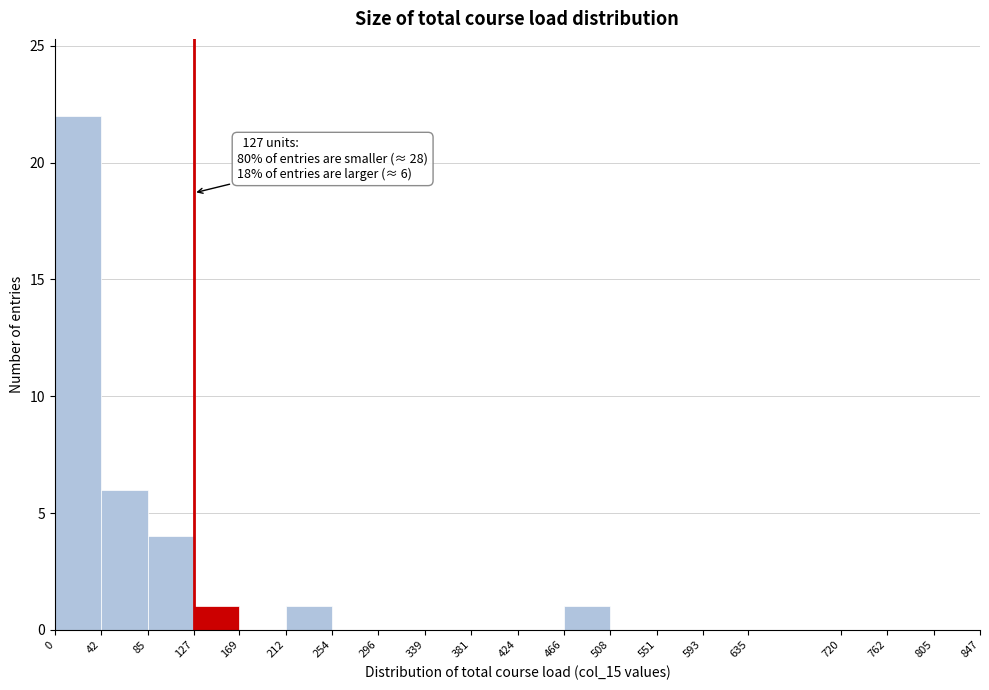

Over which range of the x-axis is the bar tallest?

0 to 42